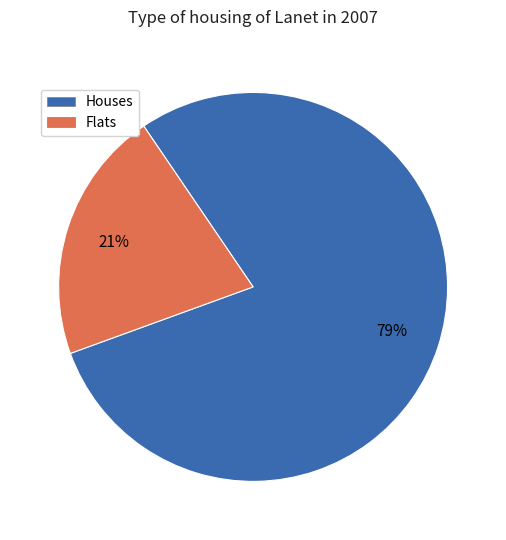

Is there any slice that represents more than half of the pie?

Yes